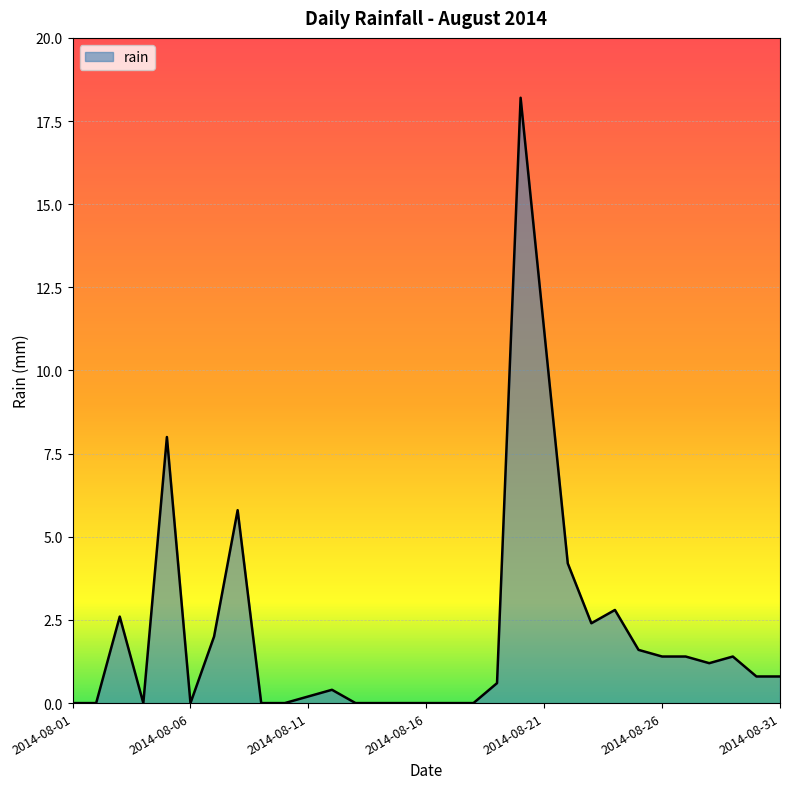

What is the difference between the maximum and minimum values?

18.2